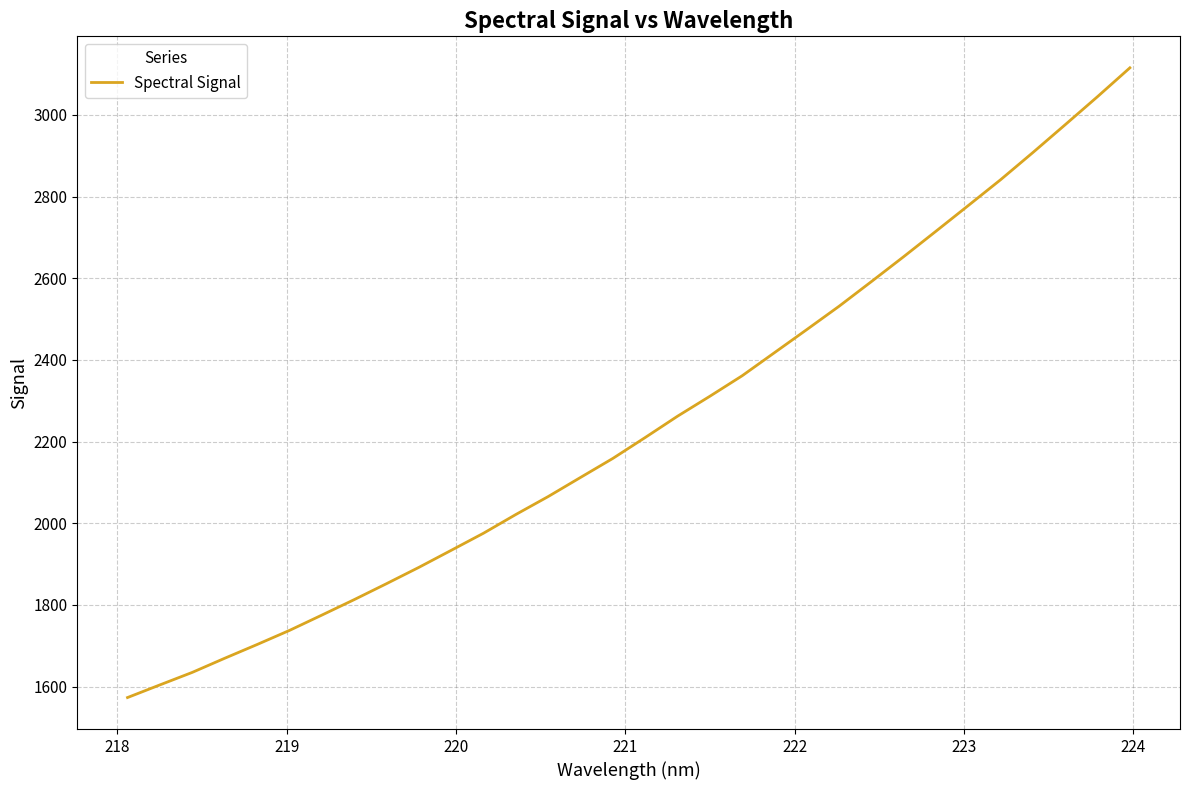

What is the greatest value displayed?

3115.1